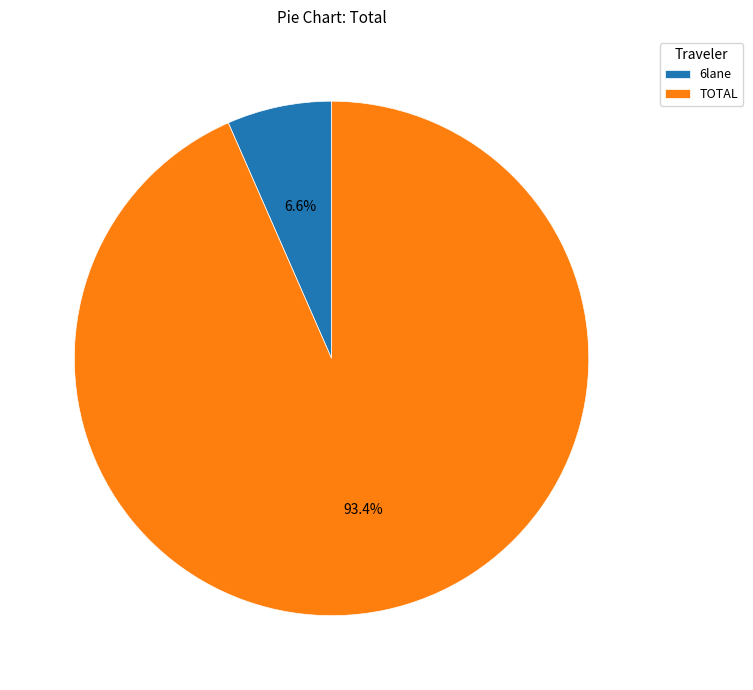

What portion of the pie excludes TOTAL?

6.6%